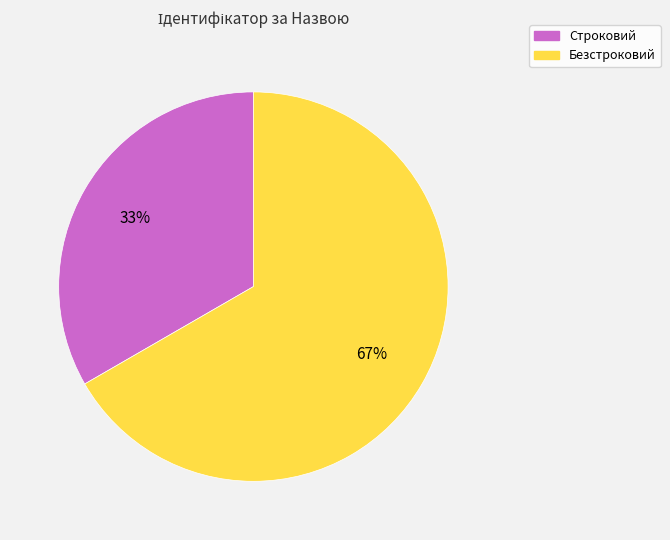

Rank the categories by value from highest to lowest.

Безстроковий, Строковий